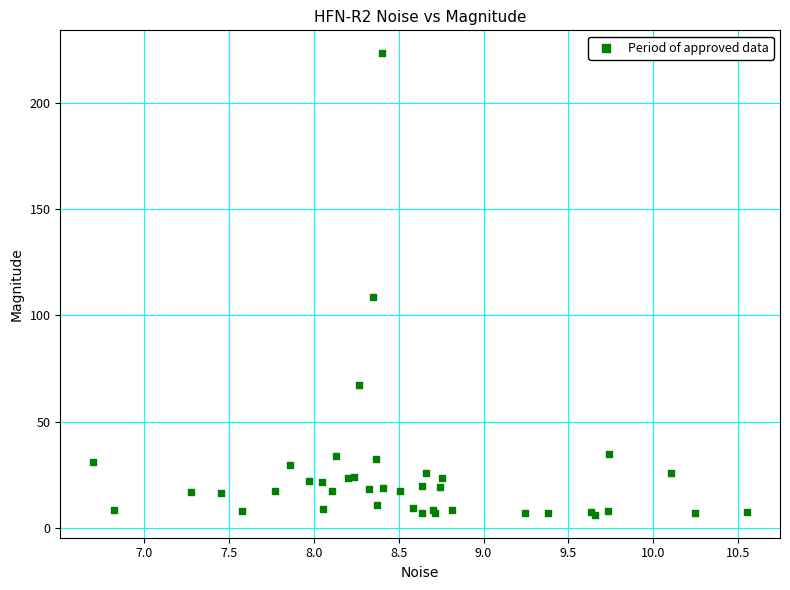

What Y value in the scatter plot is closest to 114?

108.5